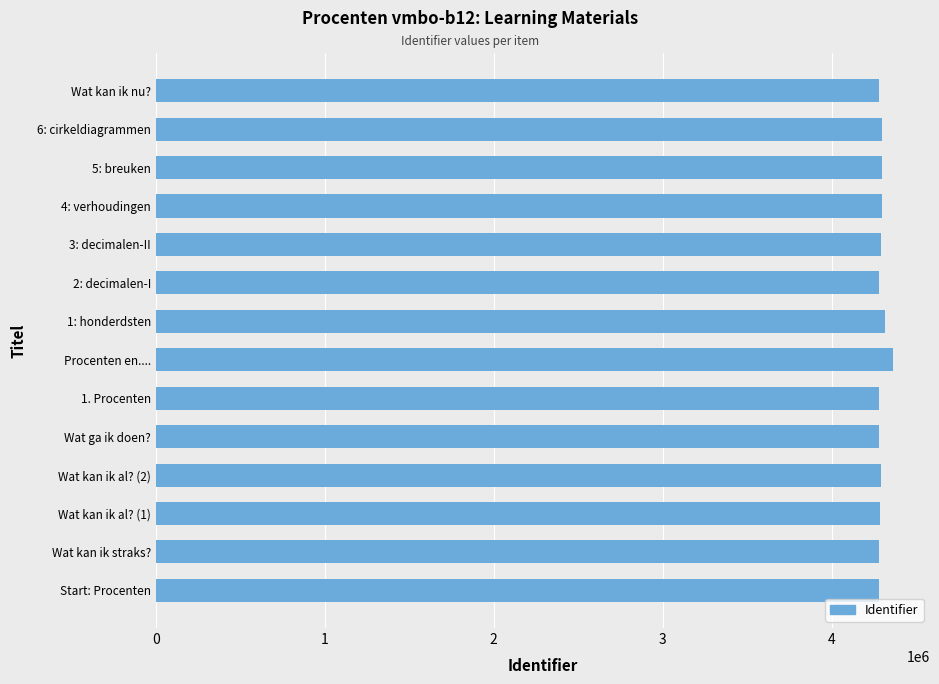

Is it true that the value at 6: cirkeldiagrammen is 7359644?

False